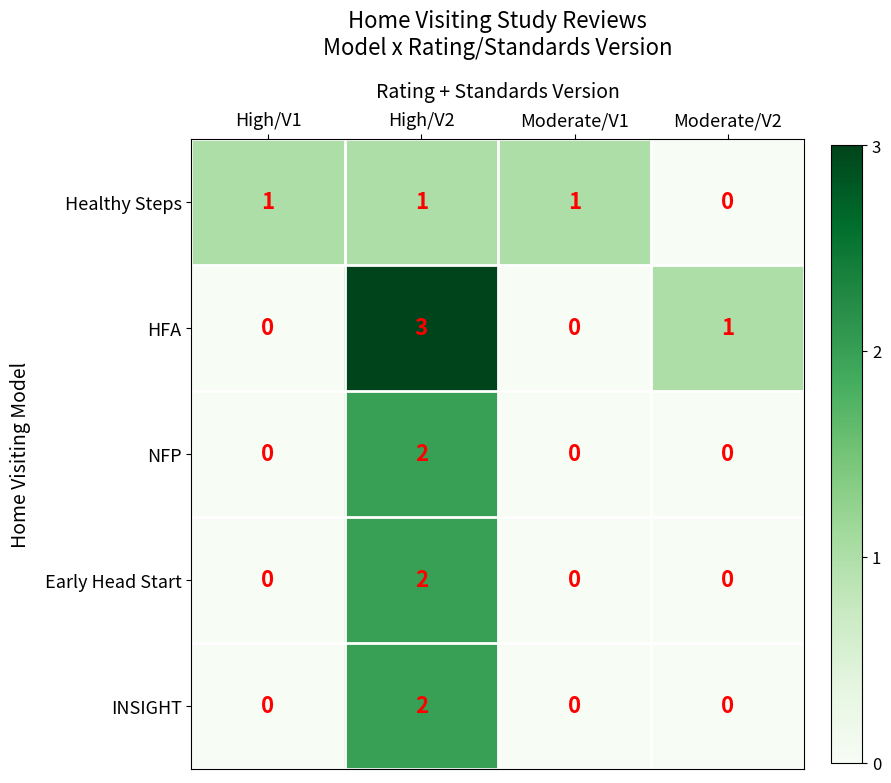

Count the Early Head Start values in the range 0 to 2.

4